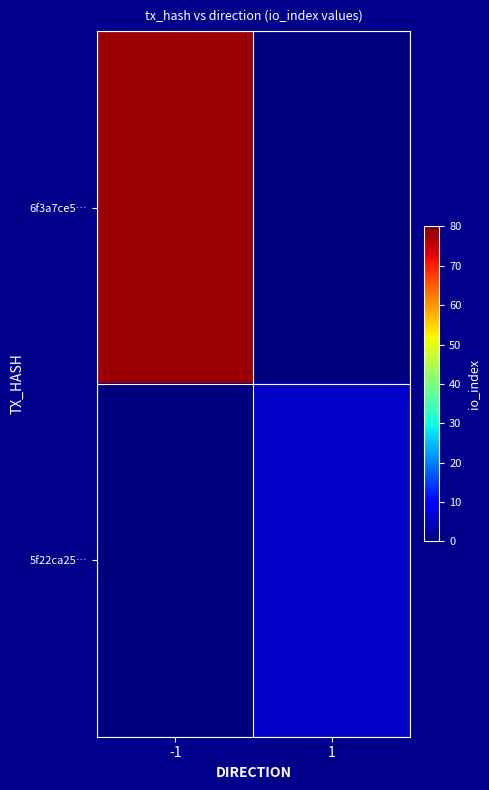

At how many categories does at least one series exceed 65?

1